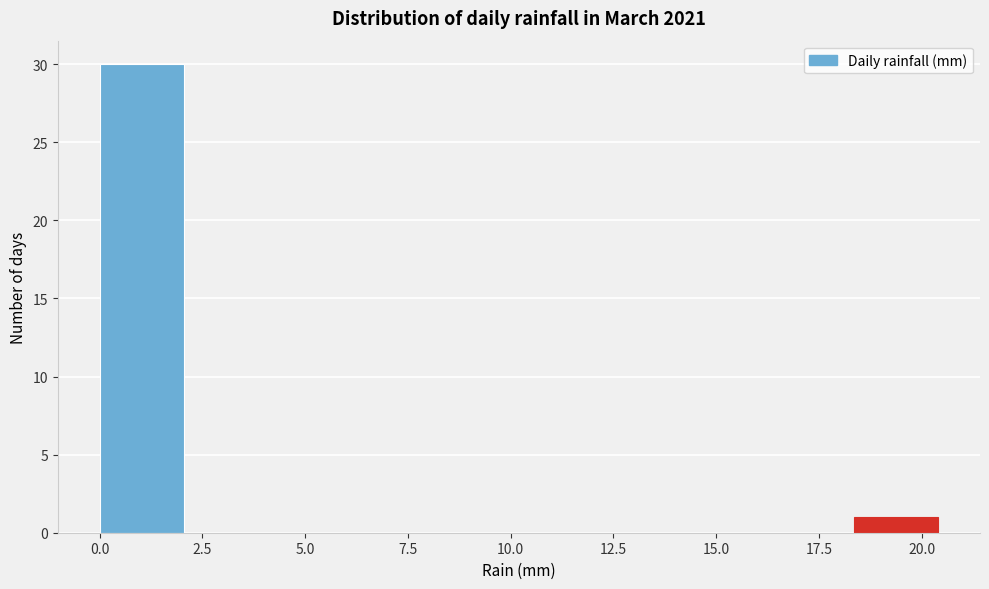

Reading left to right, list every bar in this chart as the range it spans on the x-axis followed by its height. Neither the bar edges nor the heights are printed on the chart, so give them approximately, as read against the axes.

0.0 to 2.0: 30
2.0 to 4.0: 0
4.0 to 6.0: 0
6.0 to 8.0: 0
8.0 to 10.0: 0
10.0 to 12.0: 0
12.0 to 14.5: 0
14.5 to 16.5: 0
16.5 to 18.5: 0
18.5 to 20.5: 1